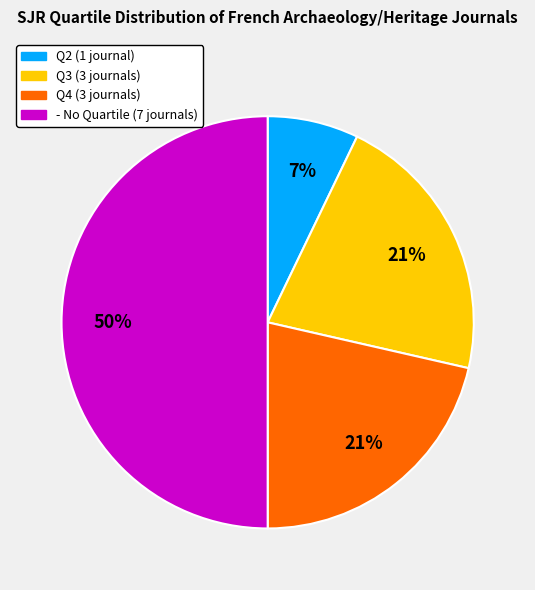

Is it true that Q4 is 21% of the pie?

True